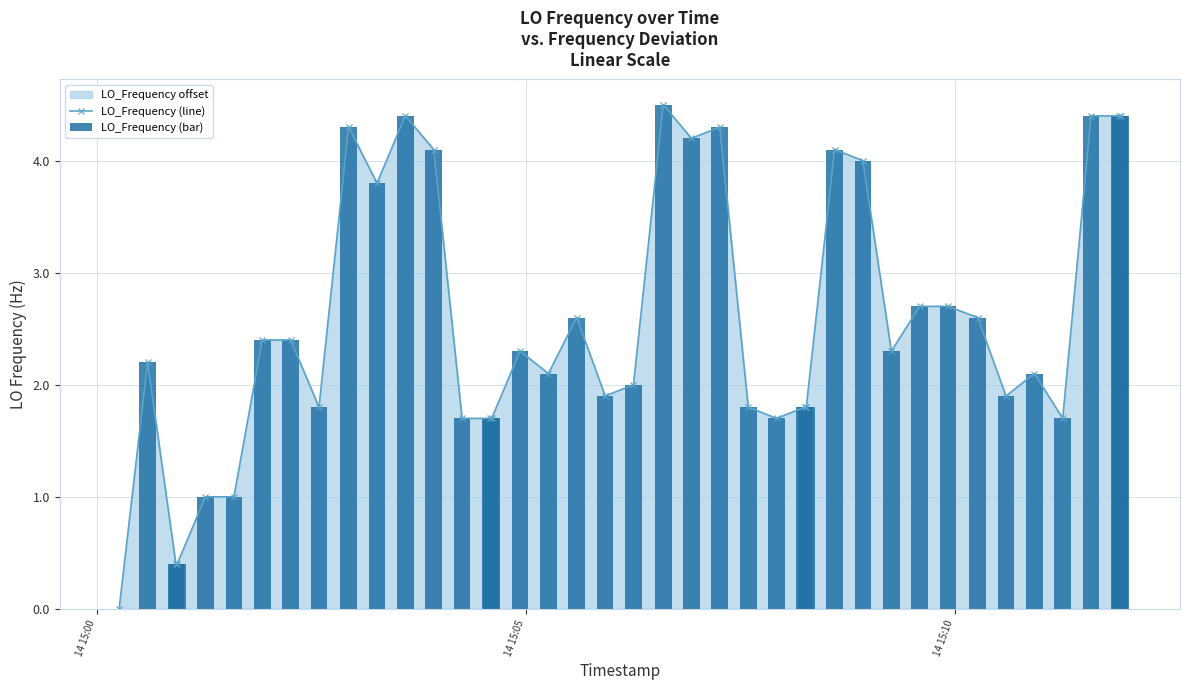

True or false: LO_Frequency (line) has more than 1 interior local peaks.

True